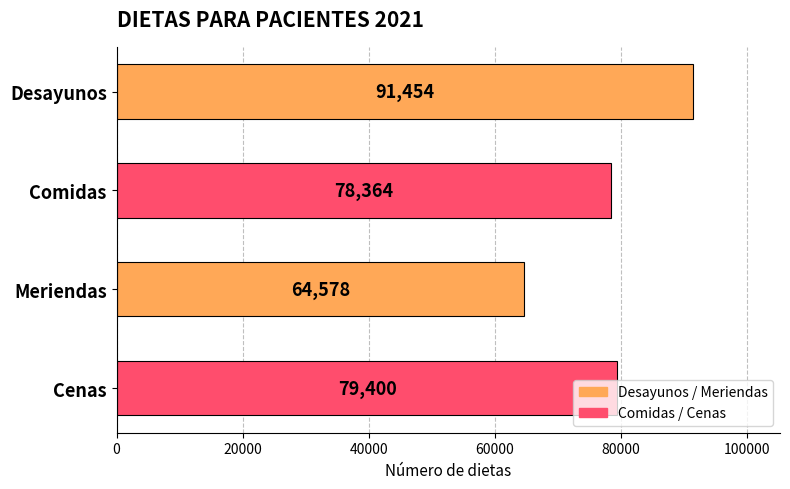

Which category has the highest value across all series?

Desayunos